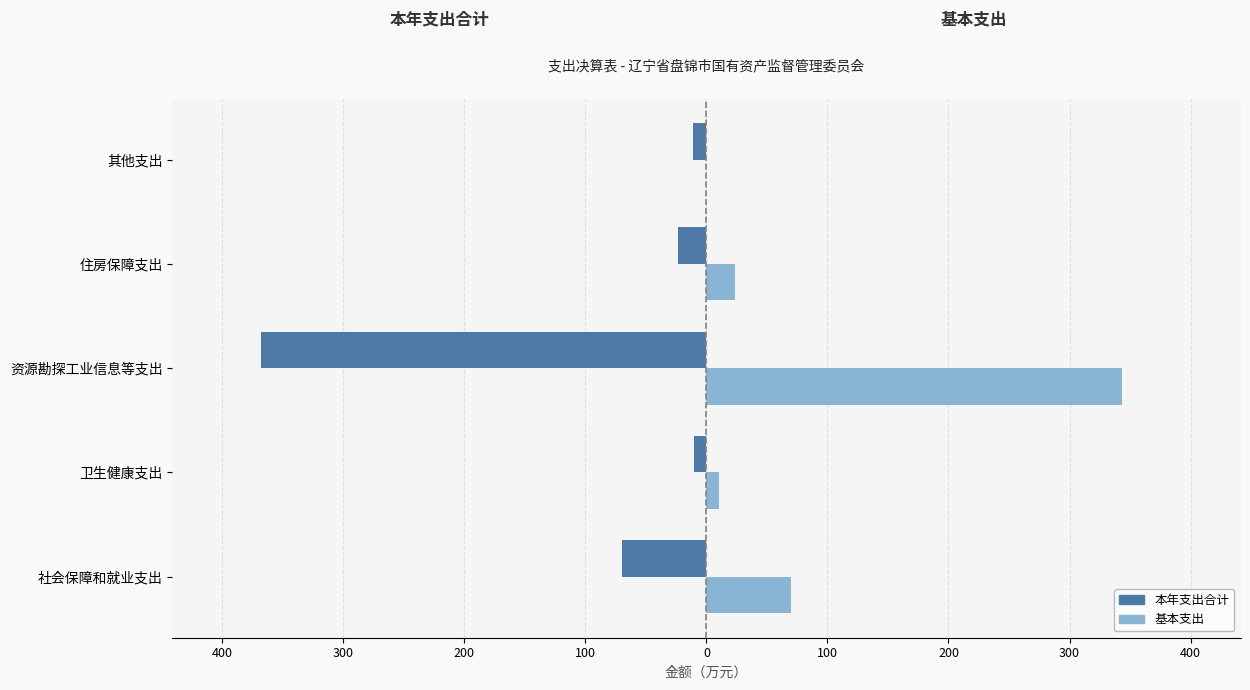

What is the minimum value for 本年支出合计?

-367.7